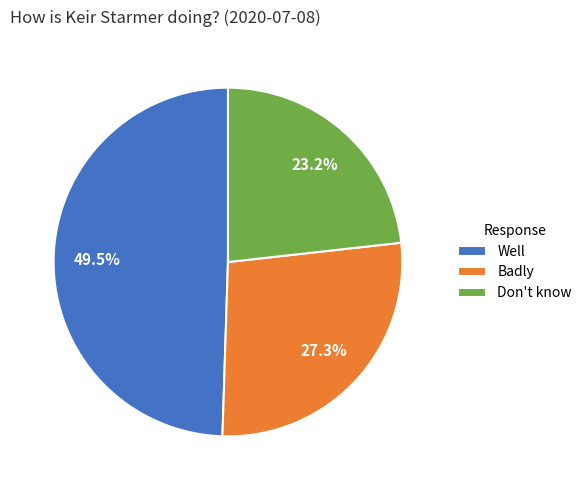

Does Don't know account for over 50% of the chart?

No